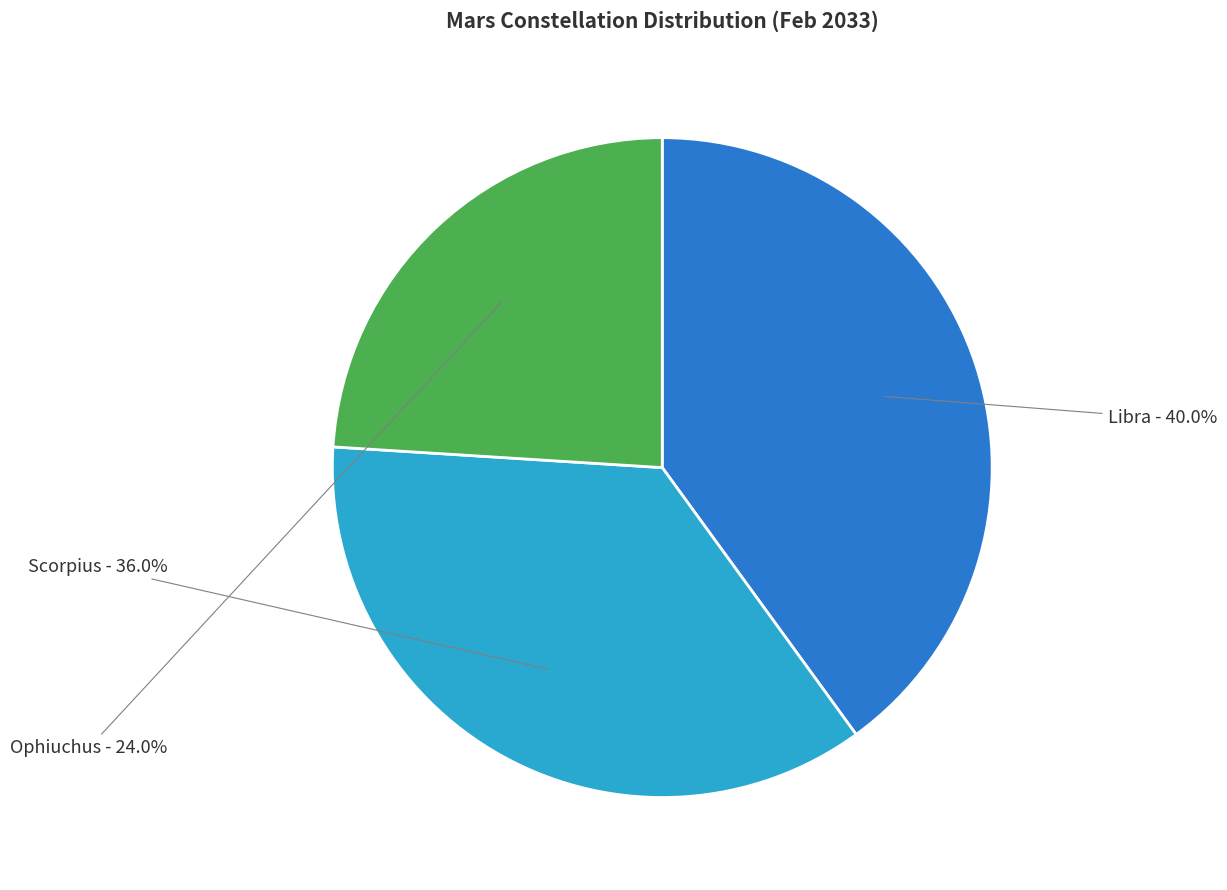

Is there any slice that represents more than half of the pie?

No